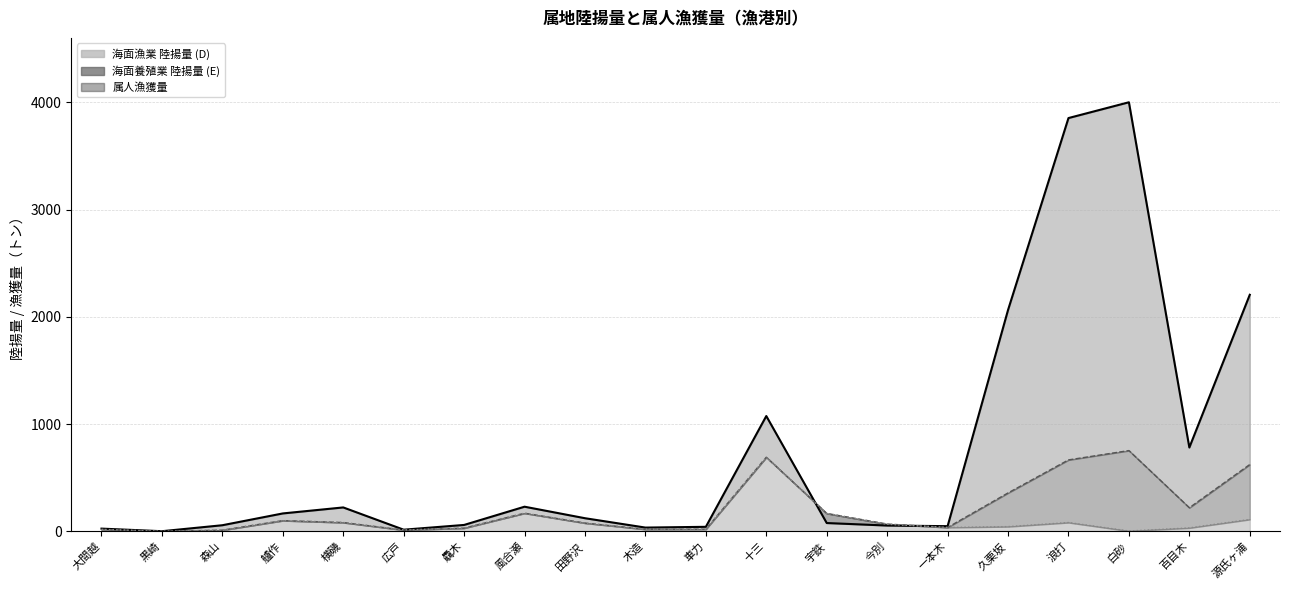

What is the difference between the maximum and minimum values?

3999.9